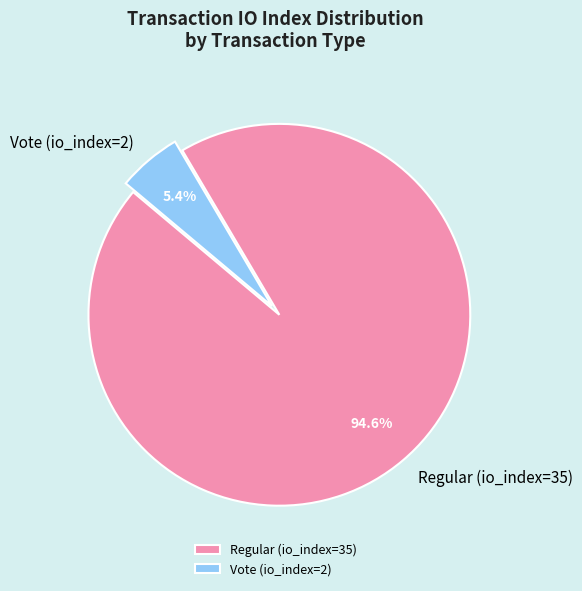

What is the smallest slice in the pie chart?

Vote (io_index=2)